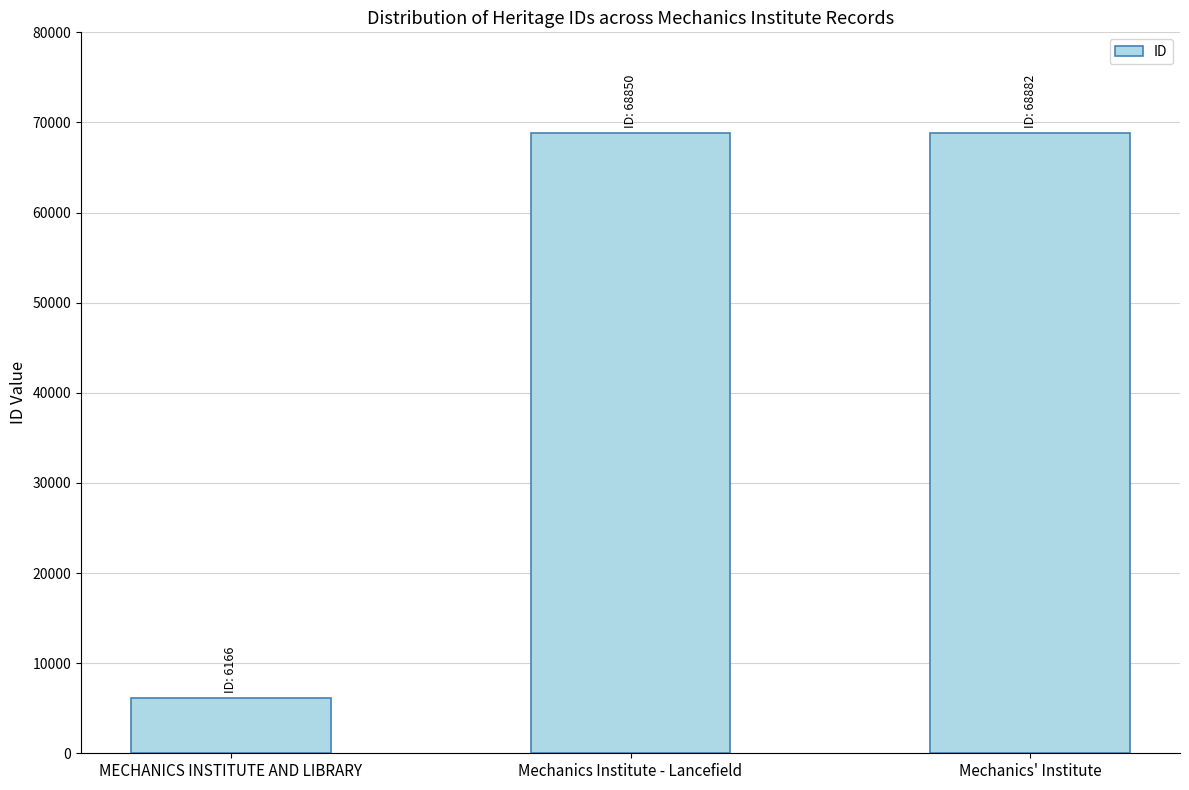

How many values are below 68850?

1